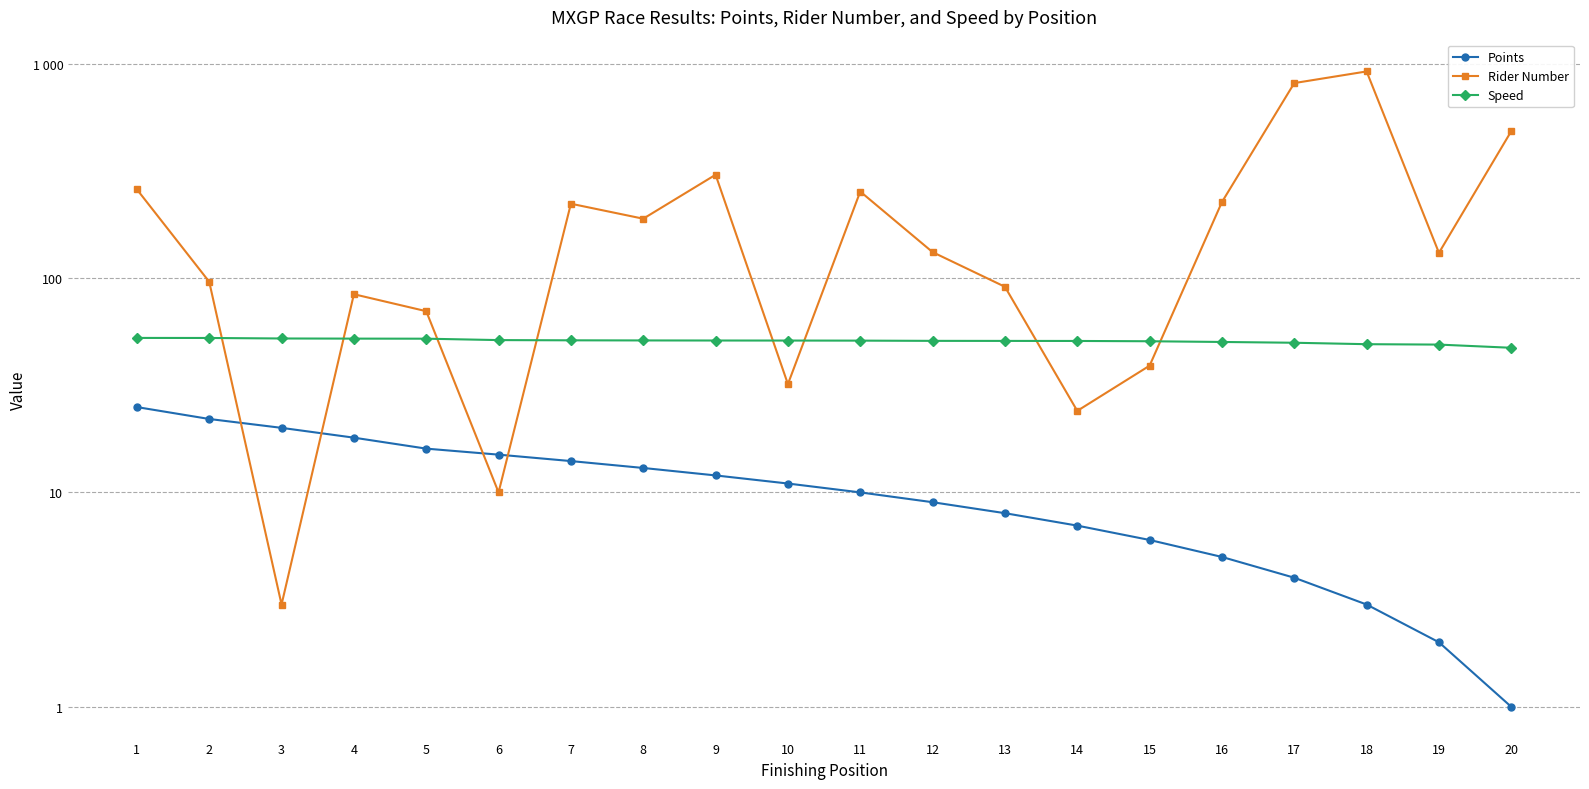

At which label does Points reach its peak?

1